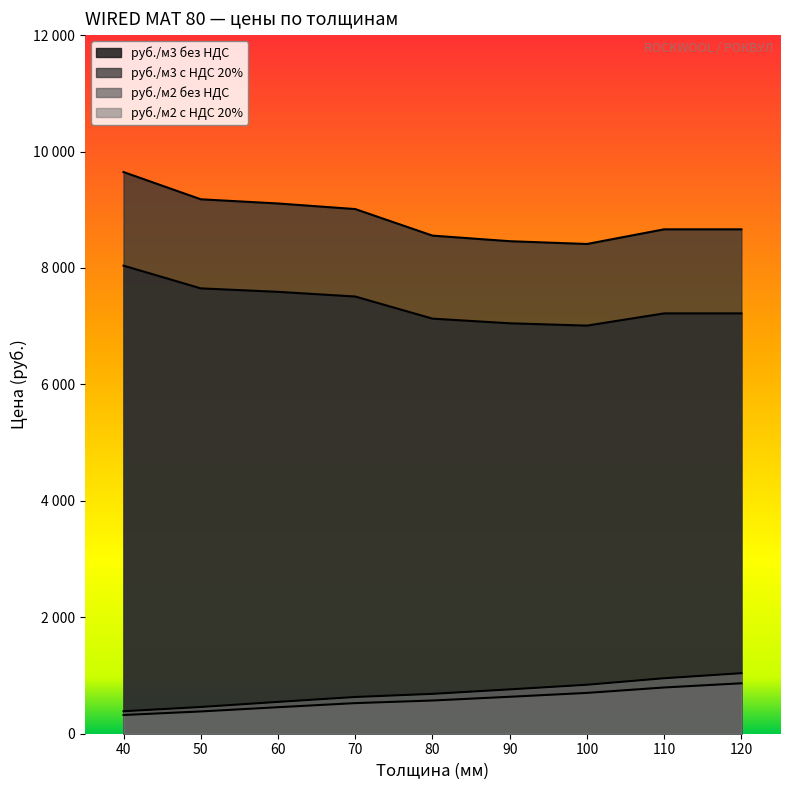

What is the value of the руб./м2 без НДС point at the 8th from the left?

794.2